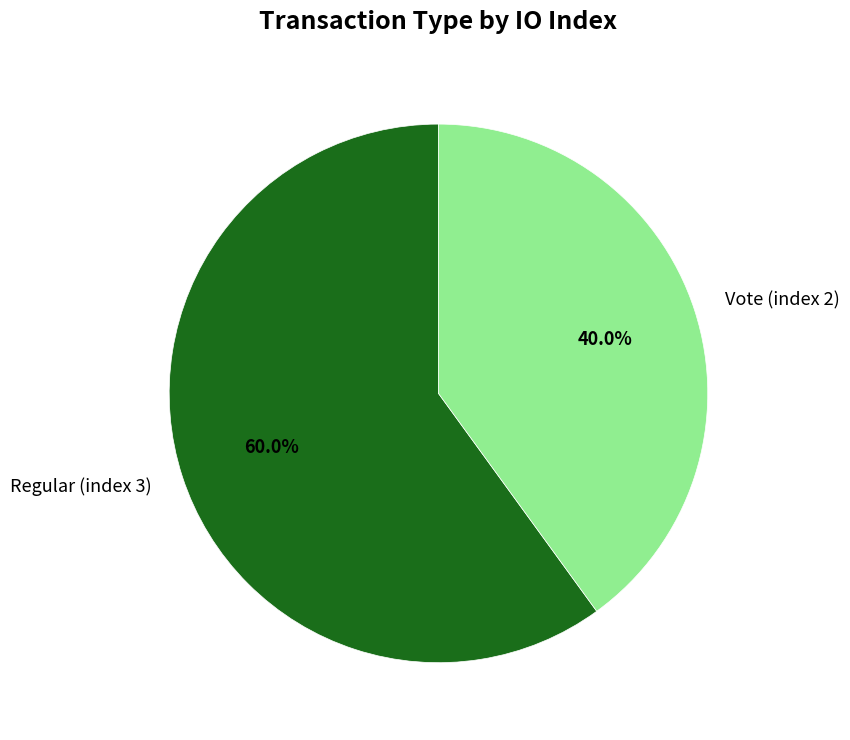

The Regular (index 3) slice represents 60% of the pie. True or false?

True